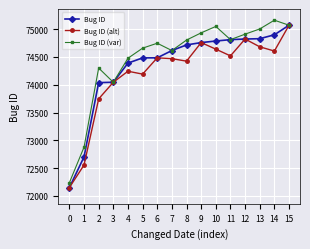

What is the approximate value of Bug ID (alt) at 5?

74190.2